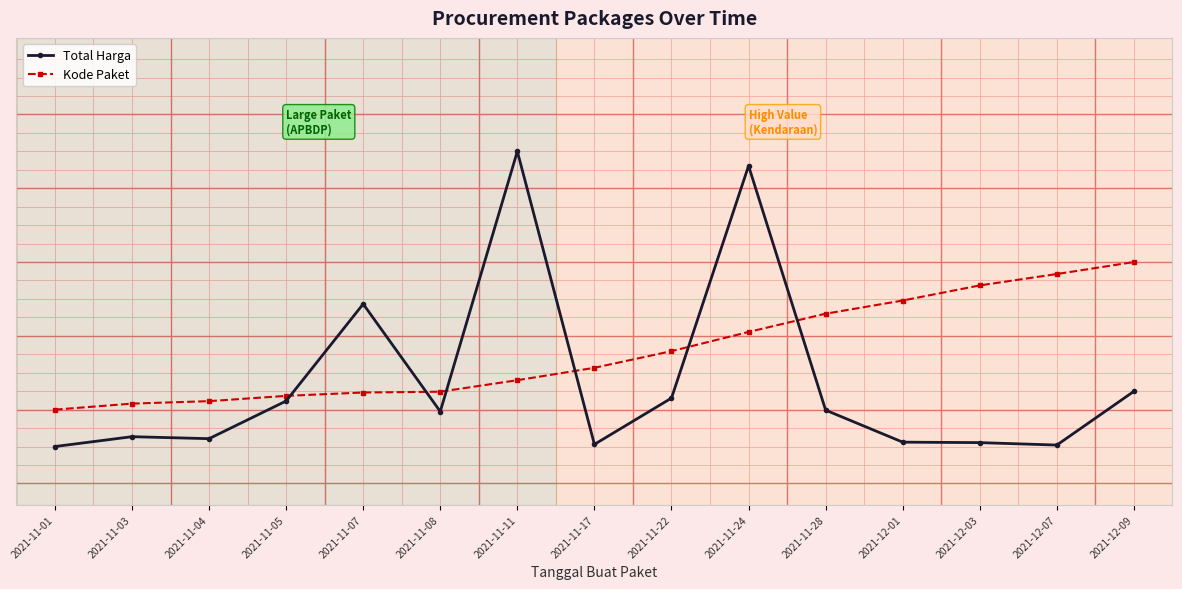

True or false: Total Harga has more than 0 interior local peaks.

True